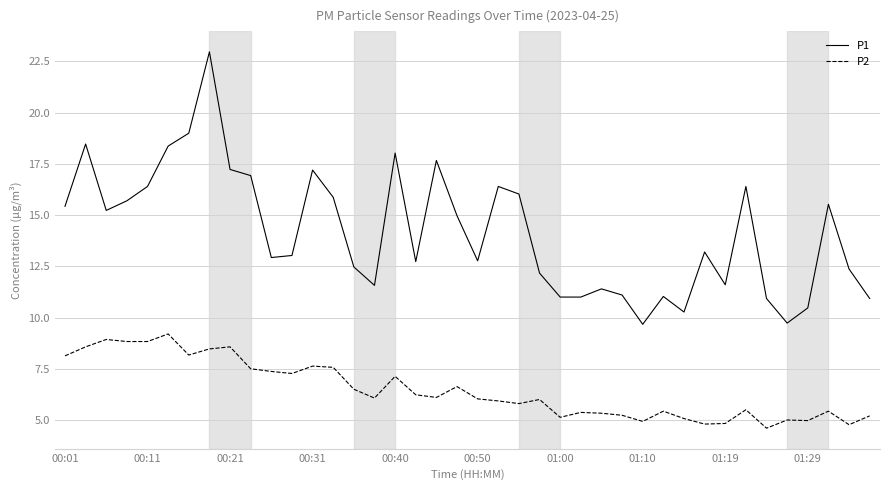

Which series has the largest total across all categories?

P1